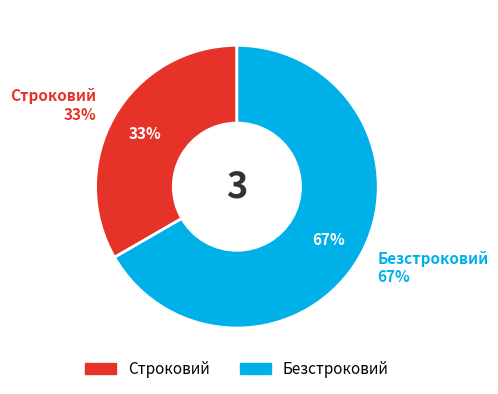

Approximately how many times larger is the value at Строковий compared to Безстроковий?

0.5